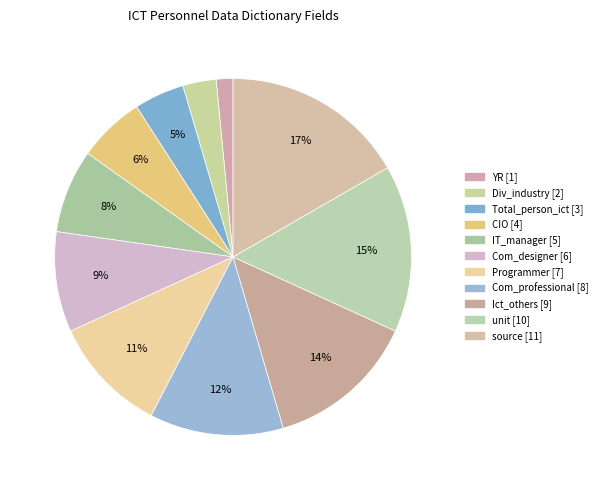

True or false: unit accounts for 15% of the total.

True